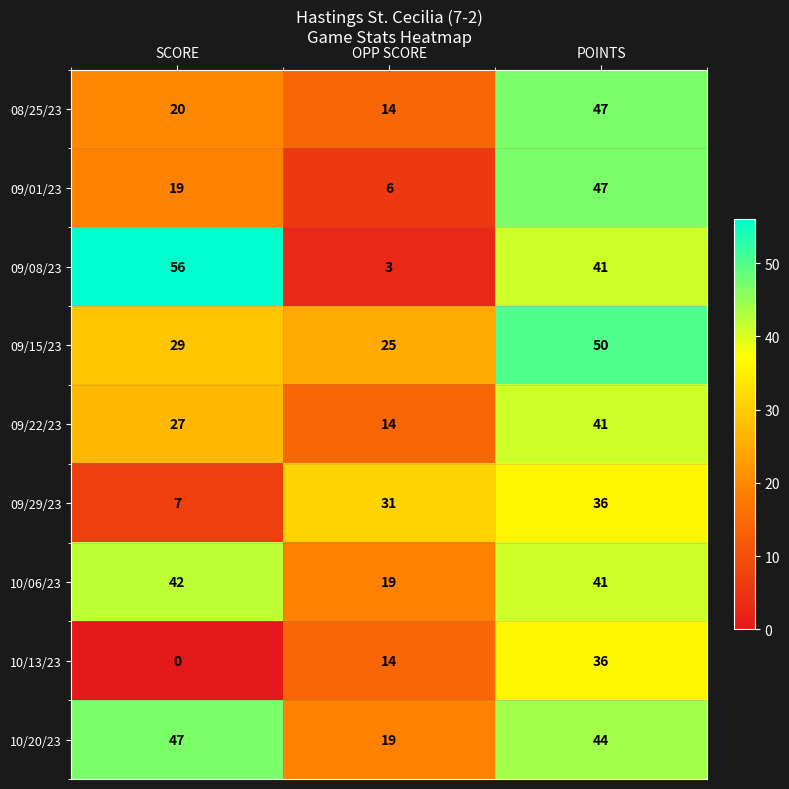

The value of 10/13/23 at OPP SCORE is 14. True or false?

True